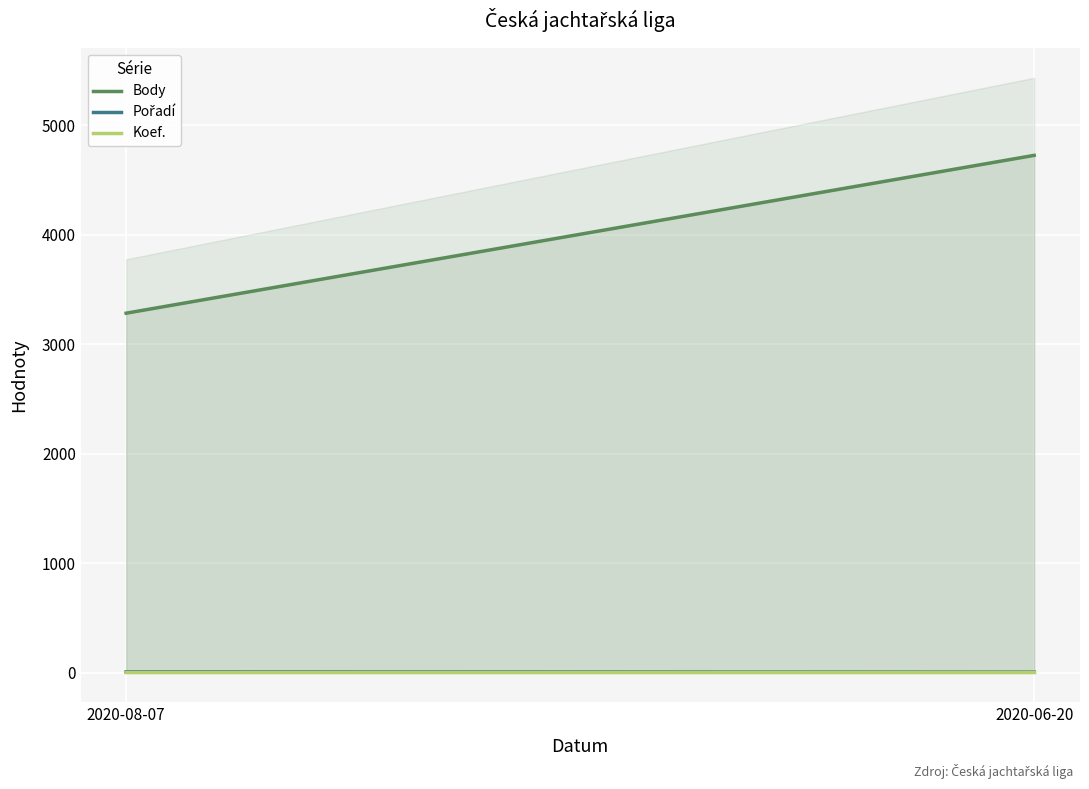

At 2020-08-07, list the series in order from largest to smallest.

Body, Koef., Pořadí